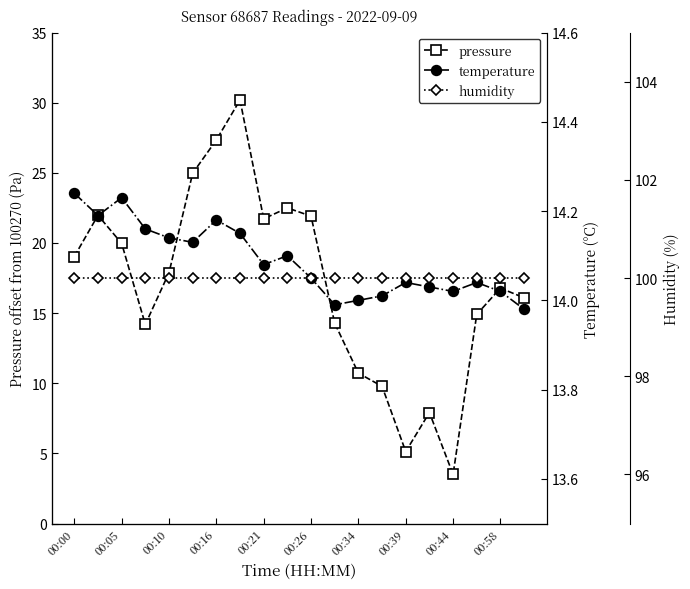

Is it true that pressure equals 5.7 at 00:00?

False